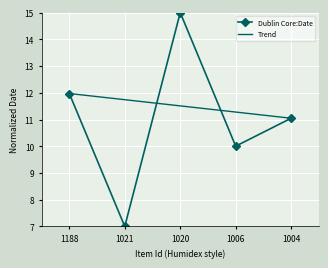

At which label is Dublin Core:Date closest to 11?

1004